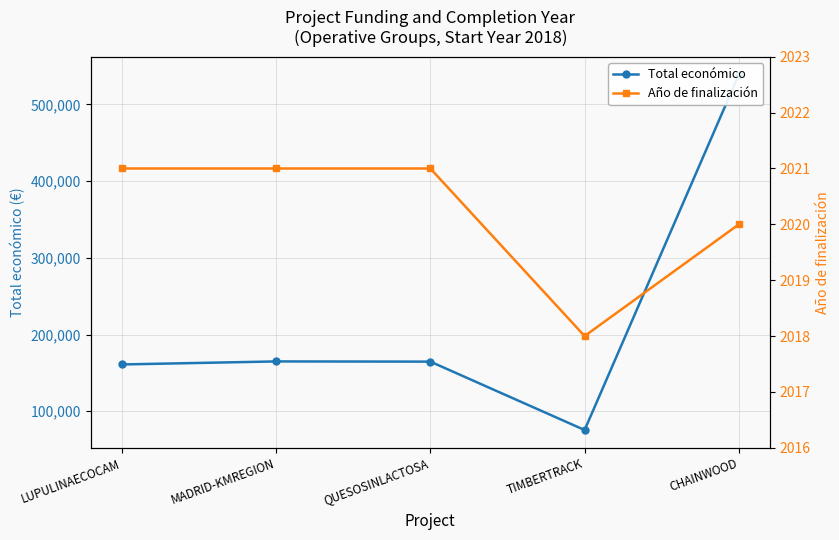

In Año de finalización, how many points are lower than both neighbors (excluding endpoints)?

1